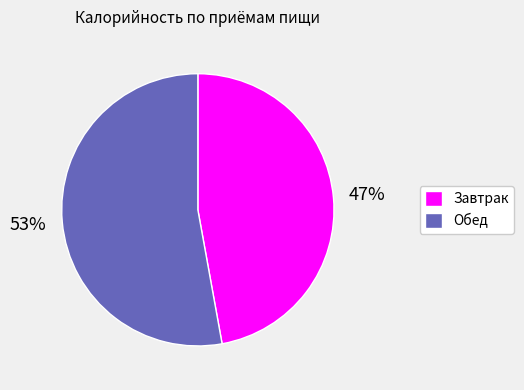

What is the ratio of the value at Обед to the value at Завтрак?

1.1